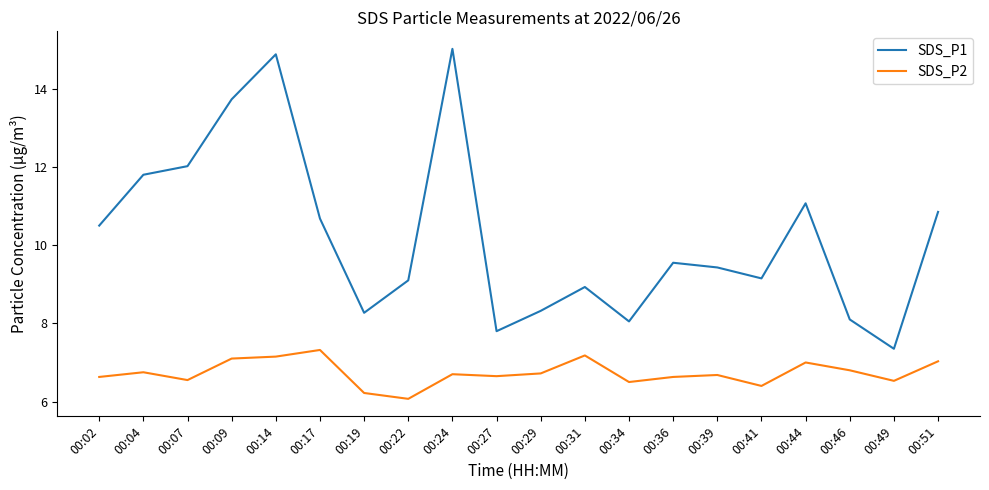

What is the difference between the second highest and second lowest values in the SDS_P2 series?

1.0